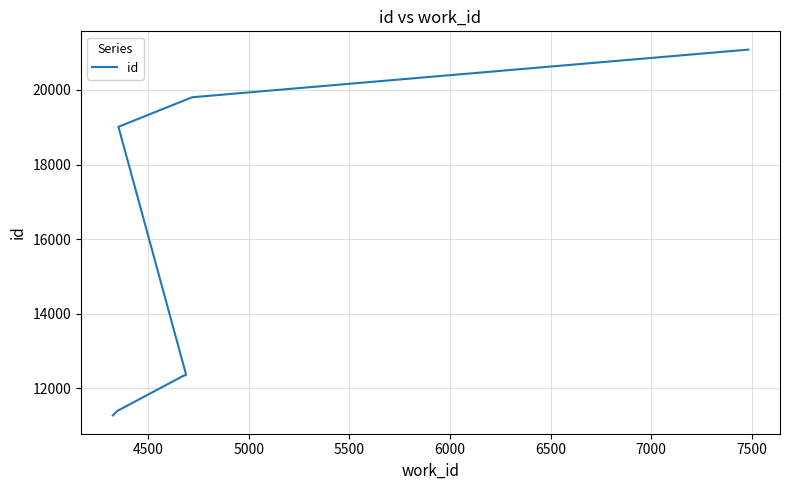

What is the smallest value displayed?

11278